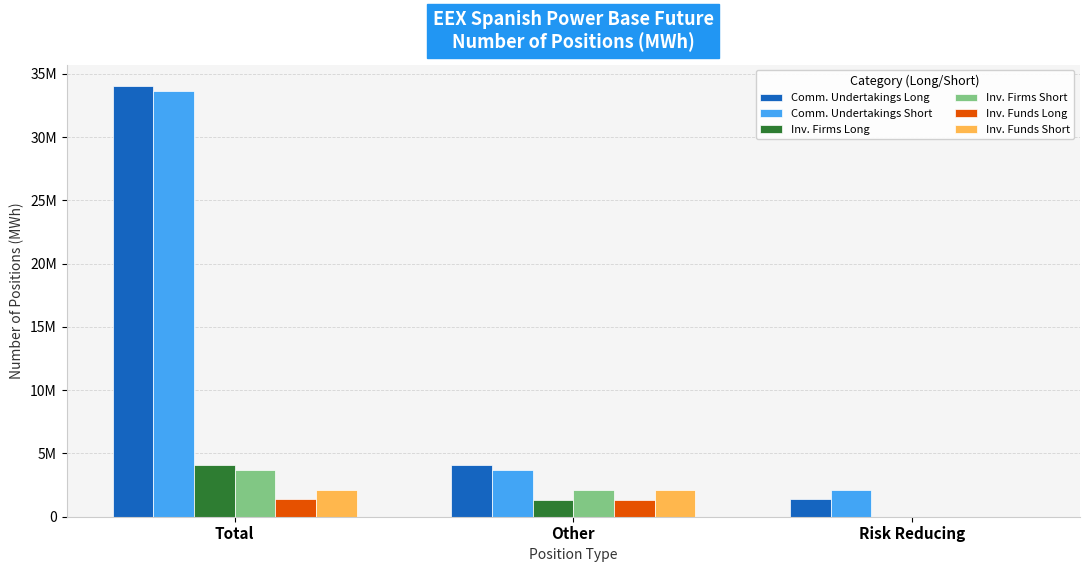

What are all the series names shown in the legend?

Comm. Undertakings Long, Comm. Undertakings Short, Inv. Firms Long, Inv. Firms Short, Inv. Funds Long, Inv. Funds Short